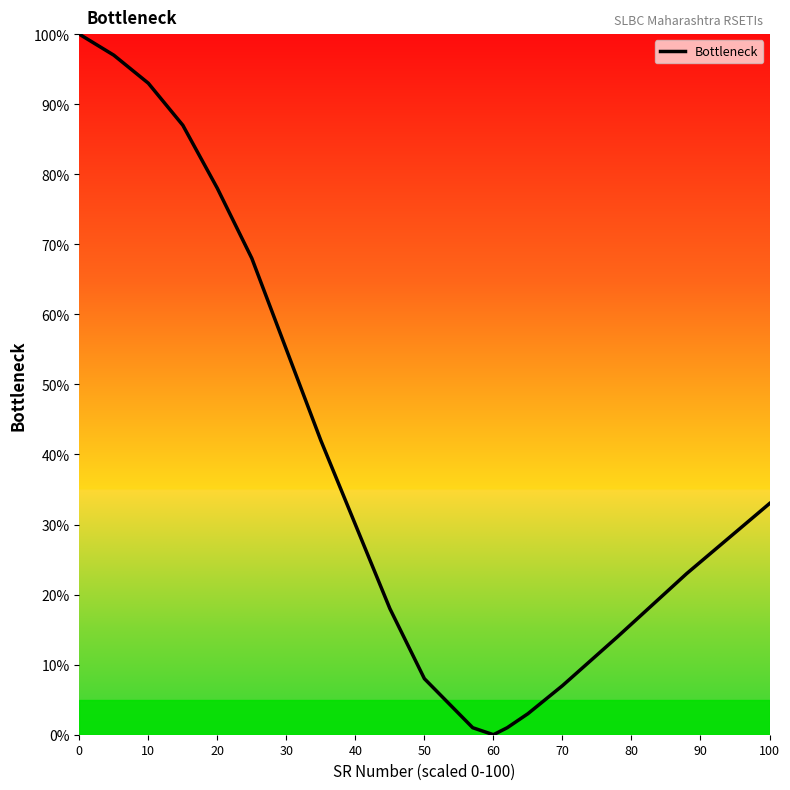

True or false: there are more than 2 points higher than both neighbors.

False